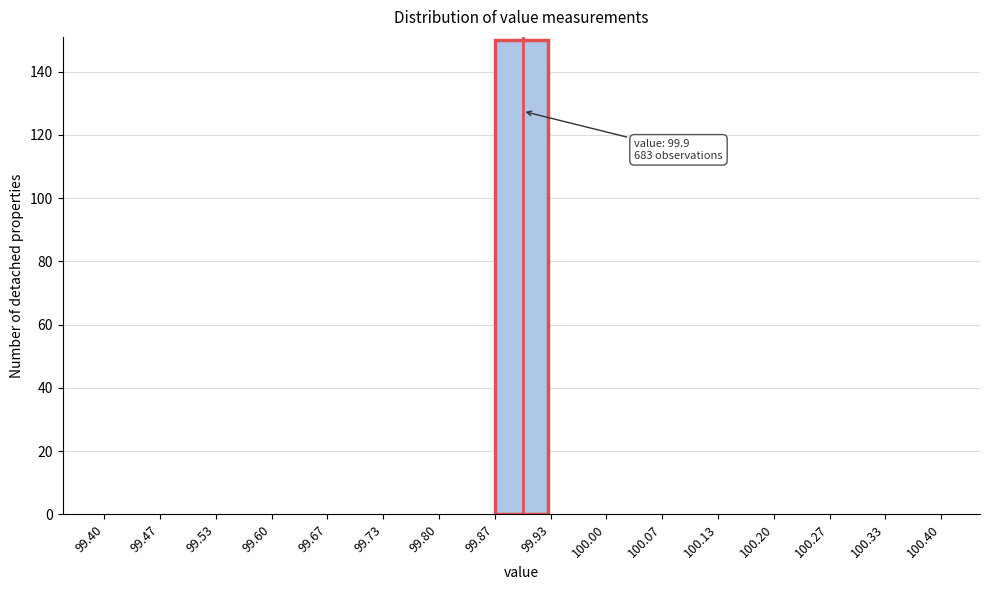

Which range on the x-axis has the tallest bar?

99.87 to 99.93